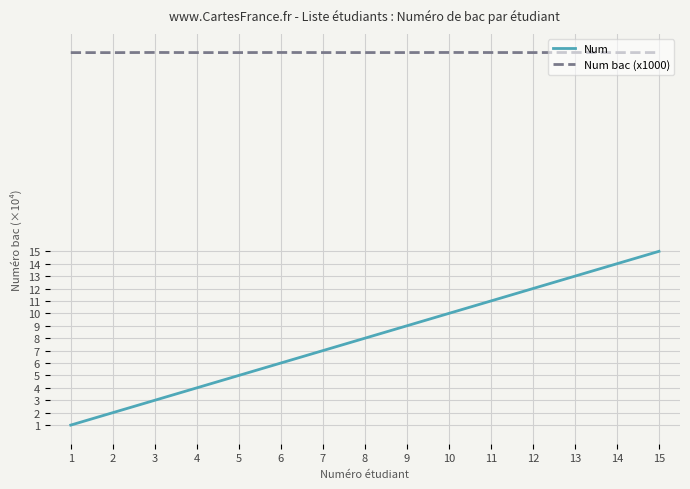

The Num series shows 9.7 at 6. True or false?

False